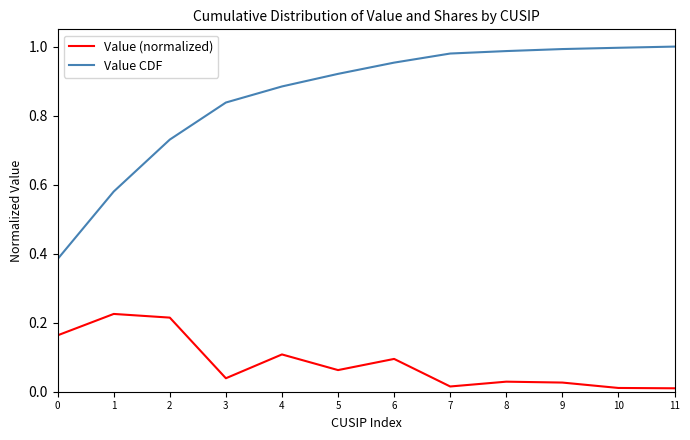

Rank the series by their average value, from highest to lowest.

Value CDF, Value (normalized)